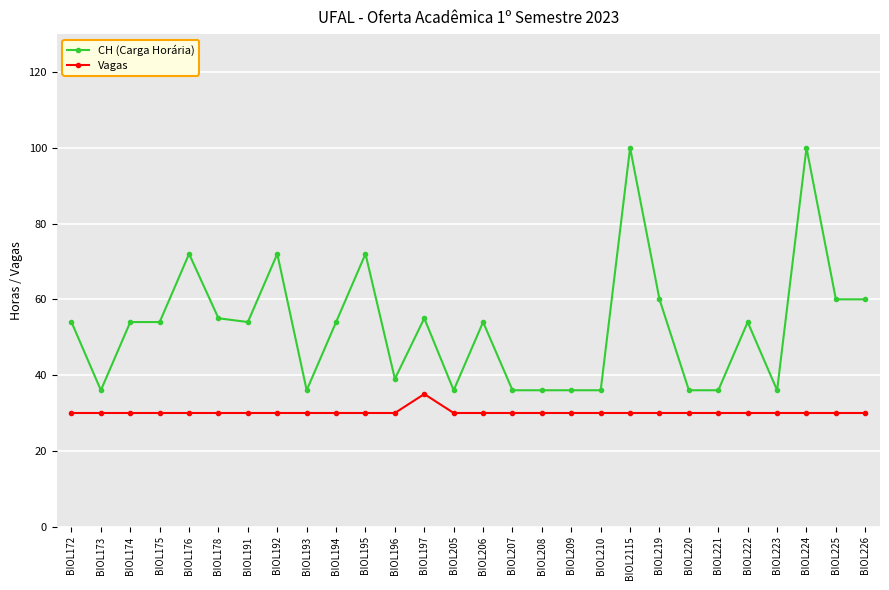

The Vagas series shows 30 at BIOL226. True or false?

True